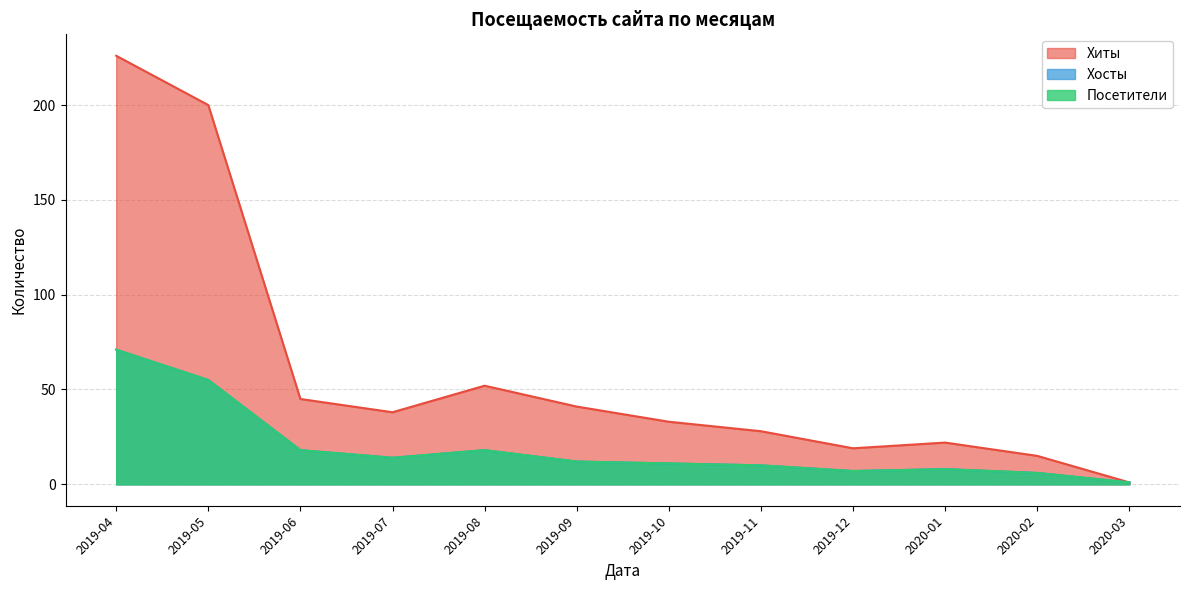

At which category is the sum across all series the highest?

2019-04